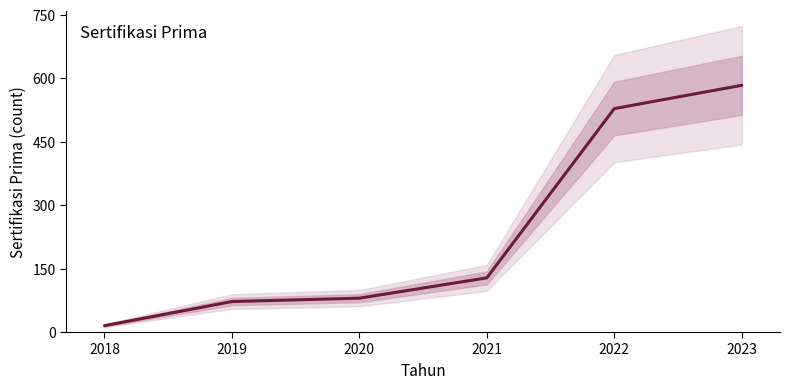

What is the maximum value shown in the chart?

583